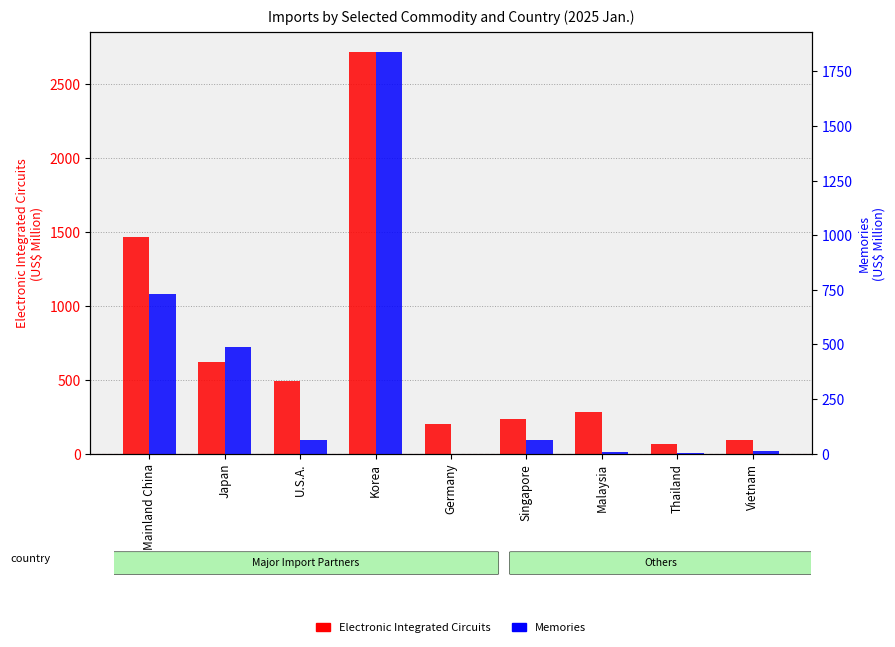

Which category has the lowest value in the Electronic Integrated Circuits (Jan.) series?

Thailand